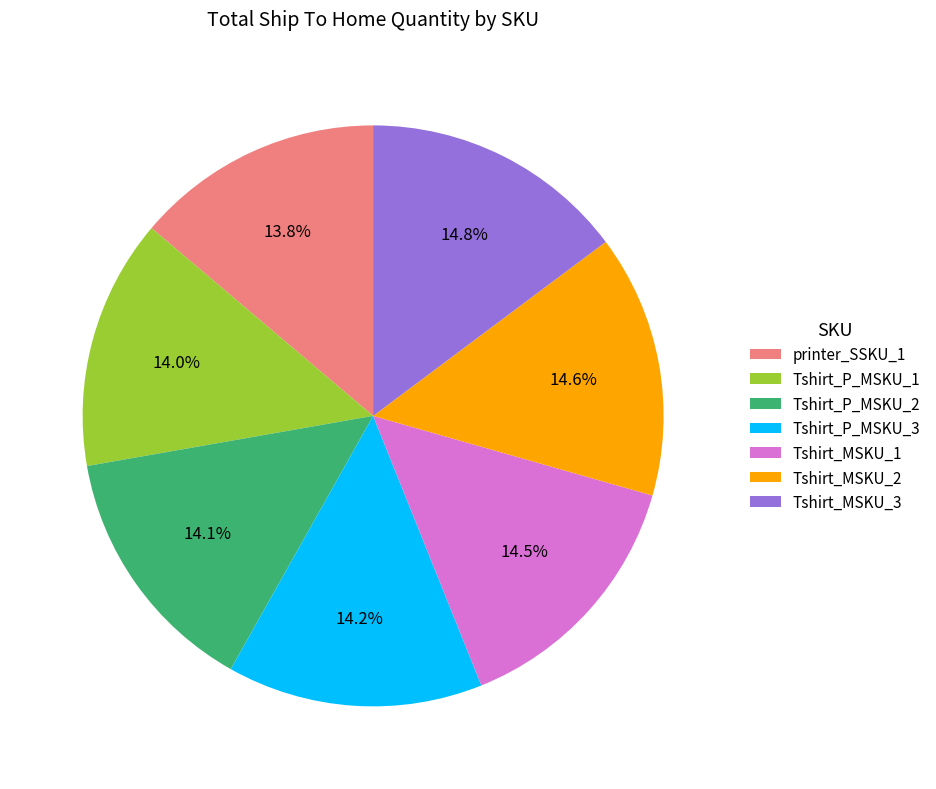

To the nearest percent, what is the combined percentage of Tshirt_MSKU_2 and Tshirt_P_MSKU_1?

29%